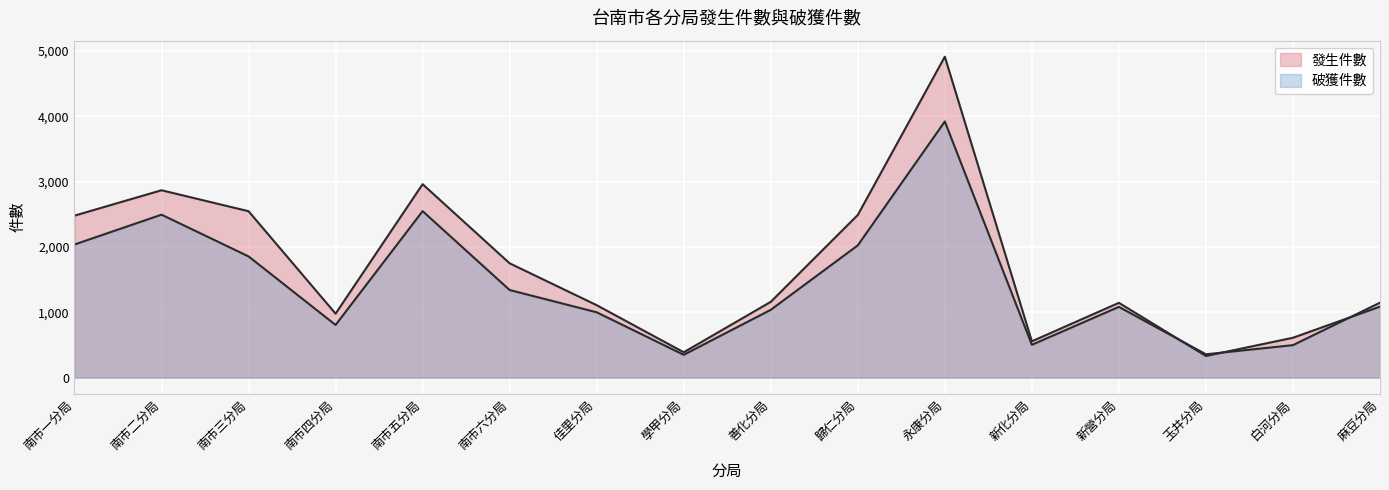

What value does the 發生件數 series have at 南市四分局?

979